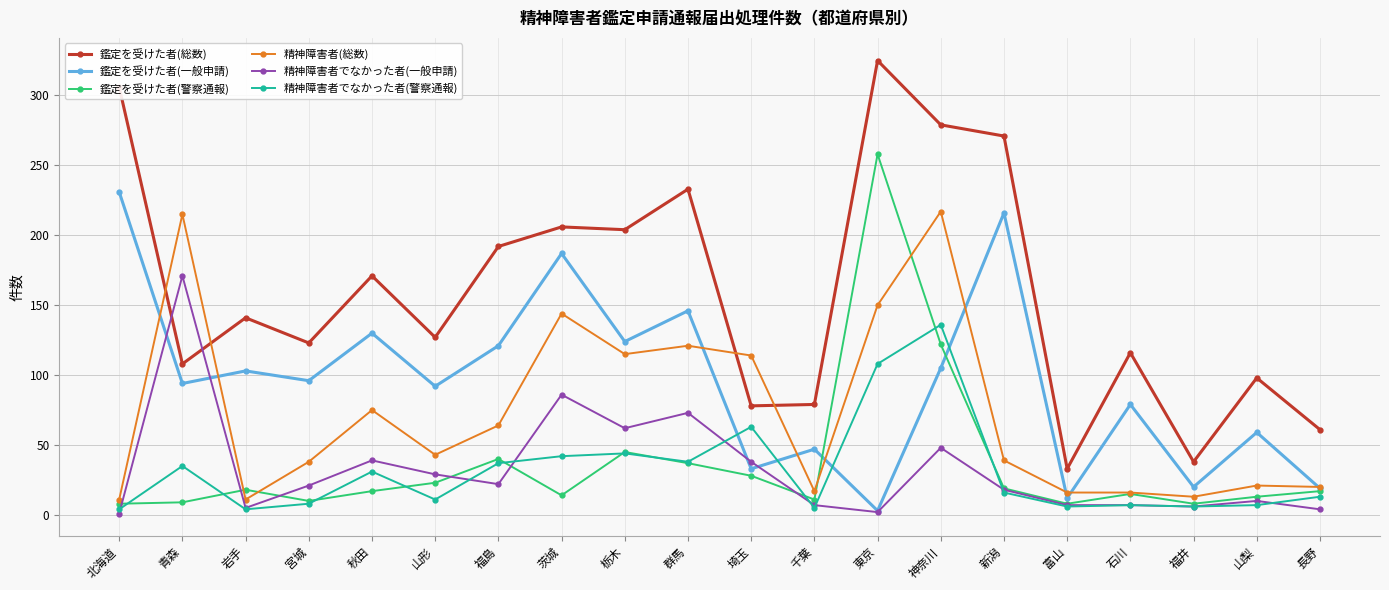

What are all the series names shown in the legend?

鑑定を受けた者(総数), 鑑定を受けた者(一般申請), 鑑定を受けた者(警察通報), 精神障害者(総数), 精神障害者でなかった者(一般申請), 精神障害者でなかった者(警察通報)